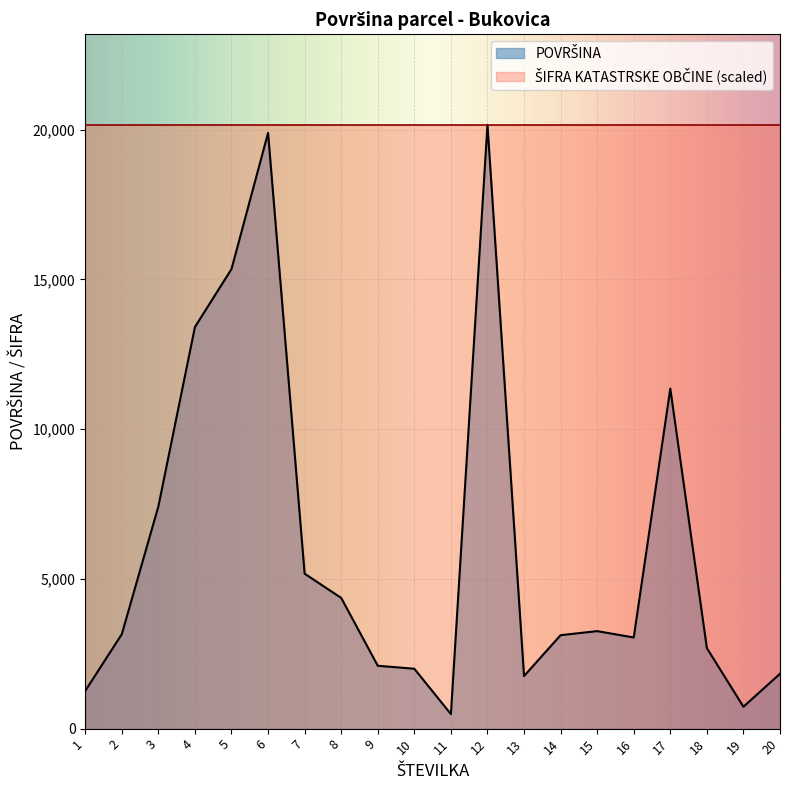

What is the value of the 18th point from the left?

2689